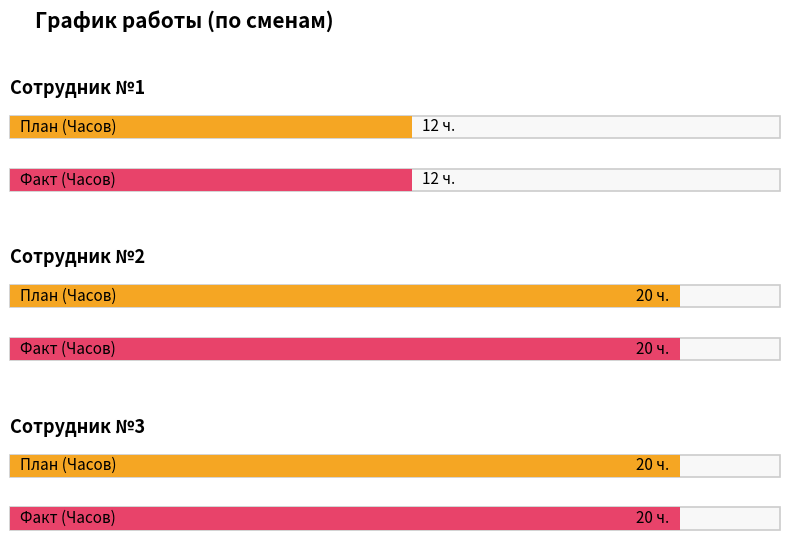

Reading right to left, what are all the values shown in this chart?

План (Часов): 20	20	12
Факт (Часов): 20	20	12